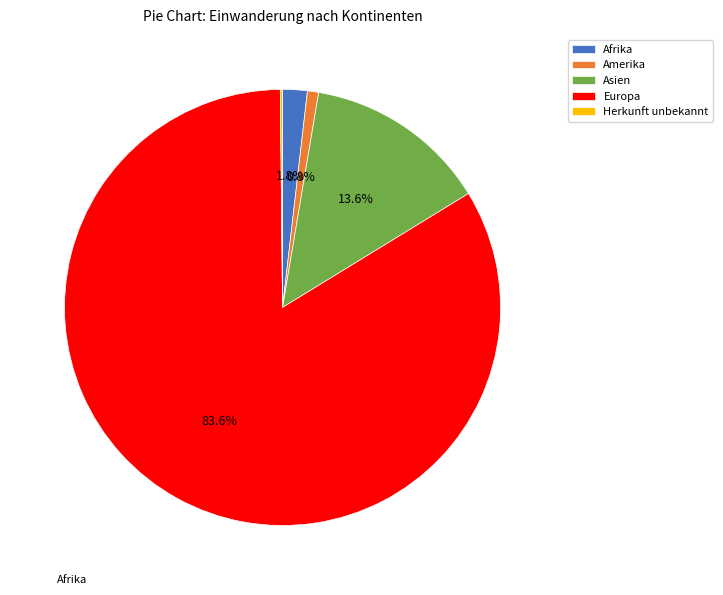

What percentage is the Europa slice, to the nearest percent?

84%